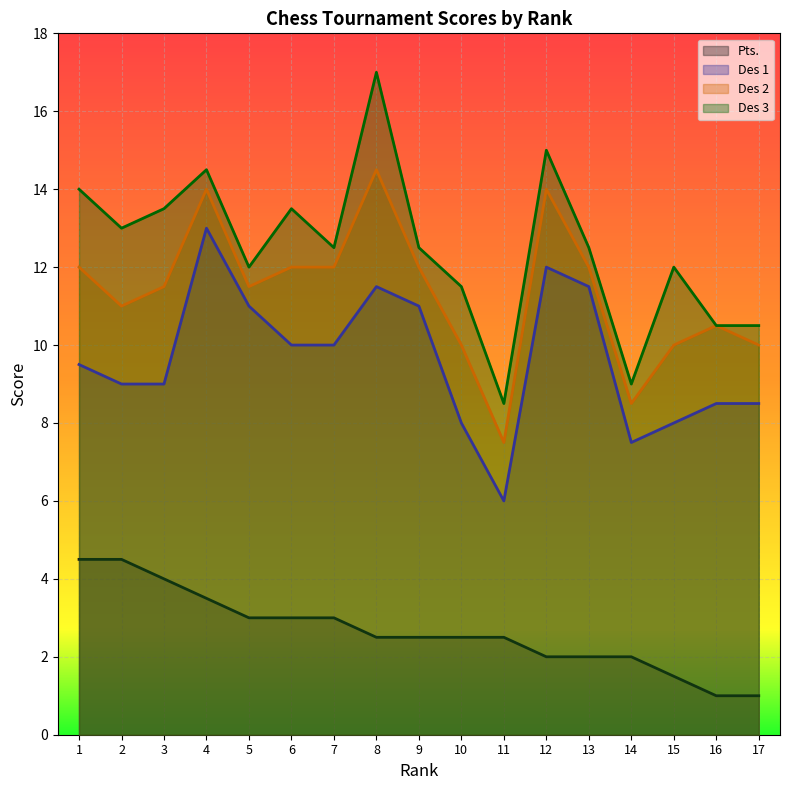

How many lines are shown in the chart?

4